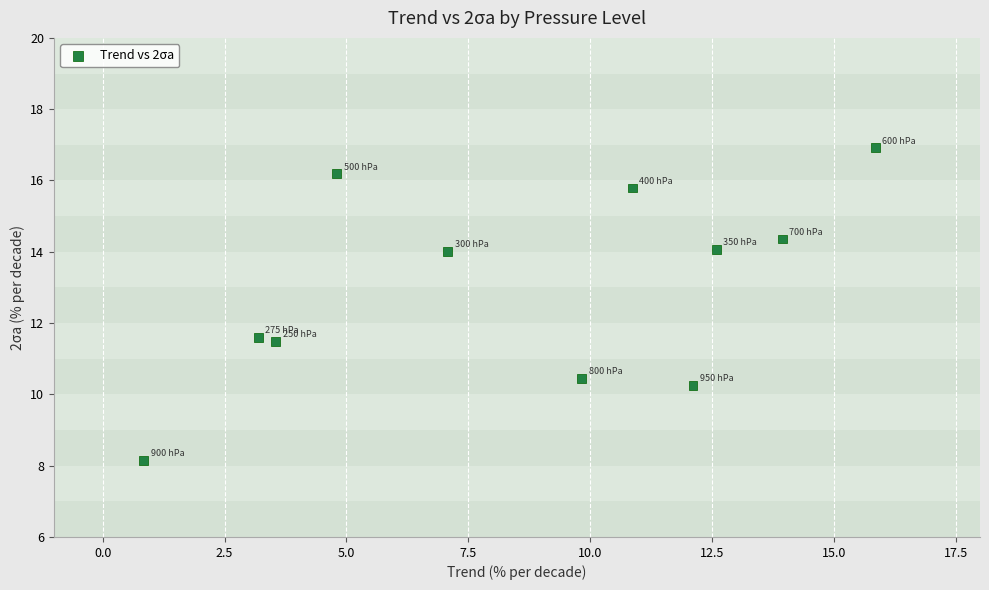

What is the range of Y values (max minus min)?

8.8